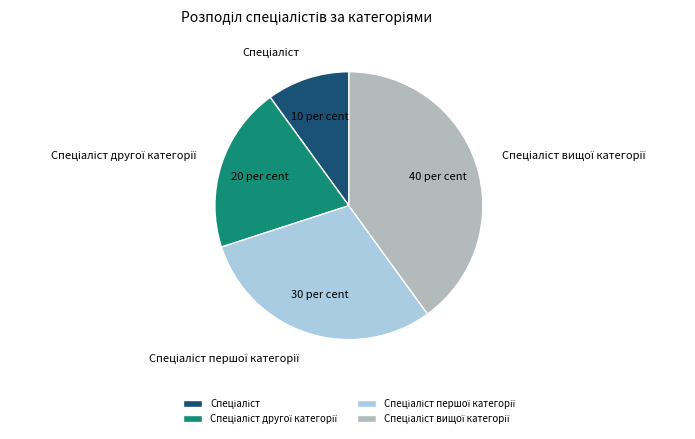

Is there a majority slice in this chart?

No